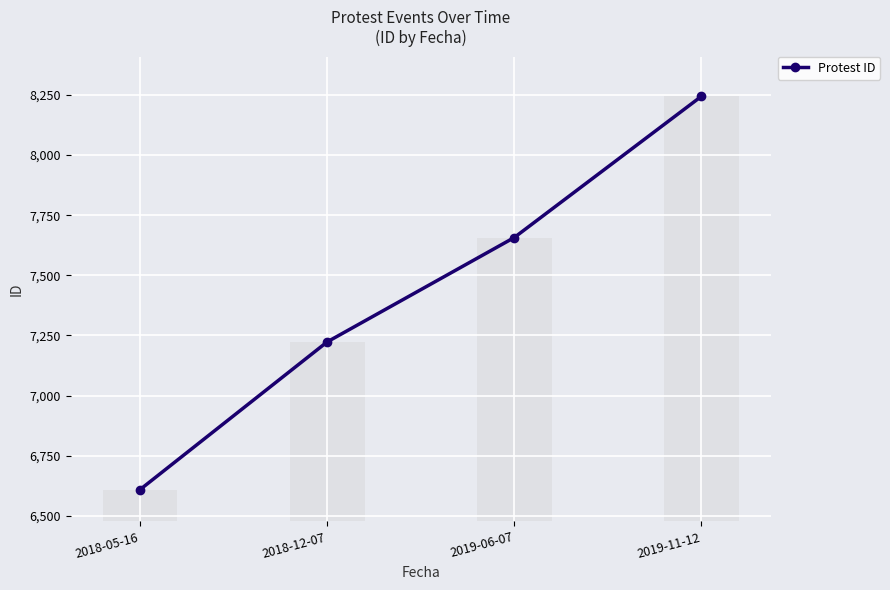

What is the sum of all values?

29733